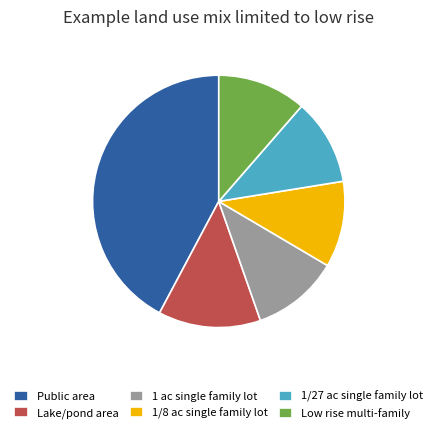

Is it true that 1/27 ac single family lot is 11% of the pie?

True